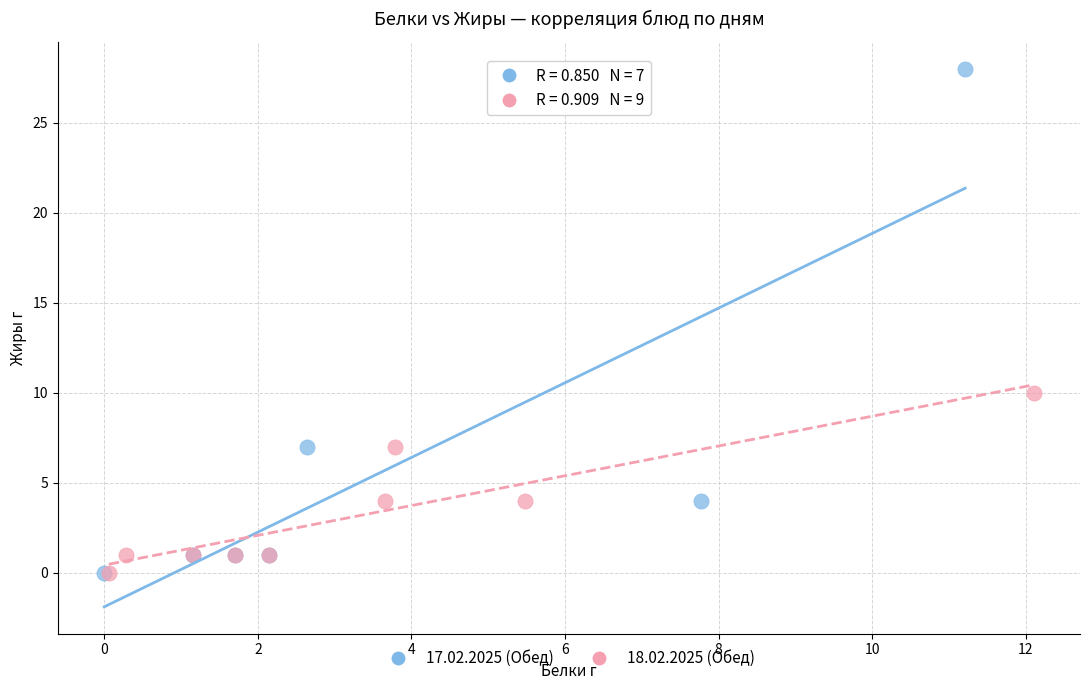

Which series contains the highest Y value?

17.02.2025 (Обед)